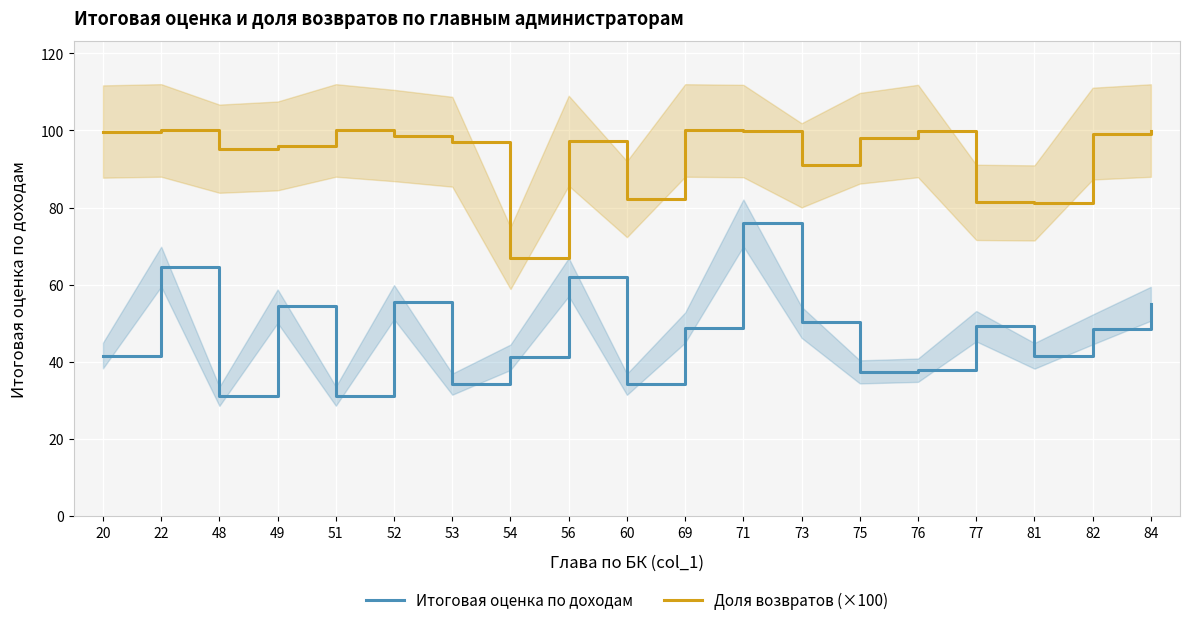

At which label does Доля возвратов (×100) reach its minimum?

54